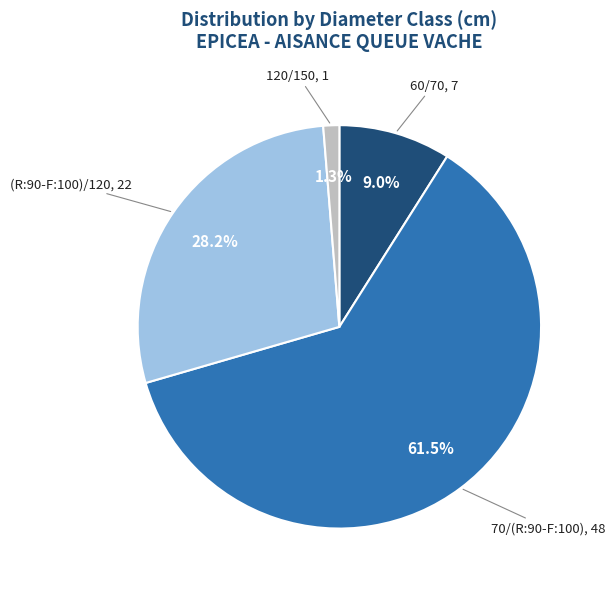

Is there any slice that represents more than half of the pie?

Yes